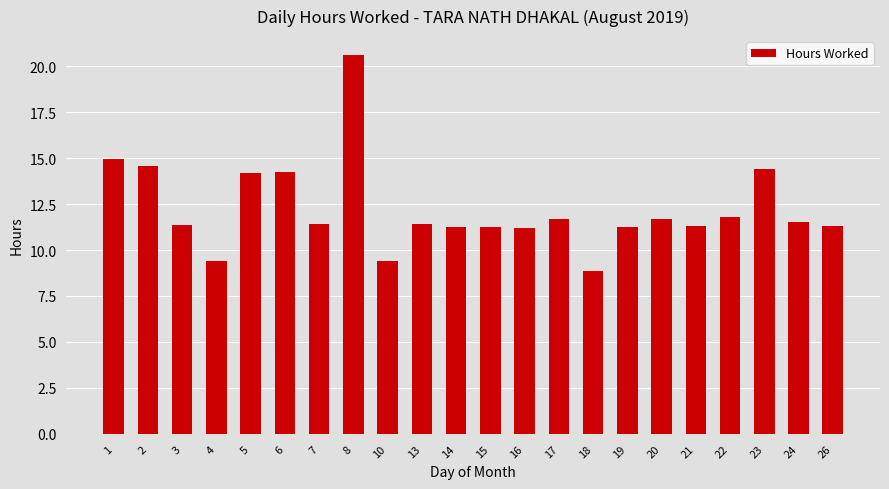

At which category does the chart reach its minimum across all series?

18